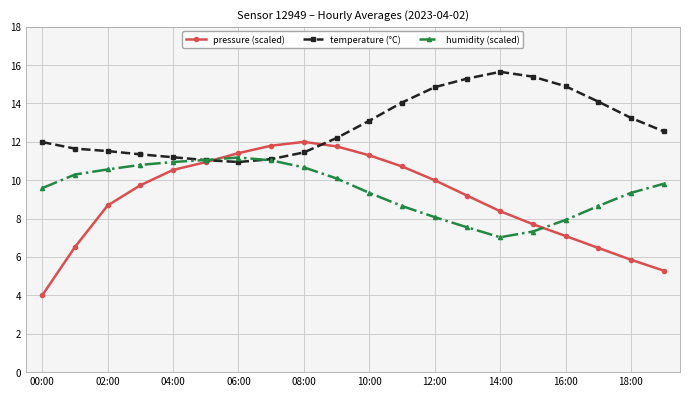

What is the greatest value displayed?

15.7